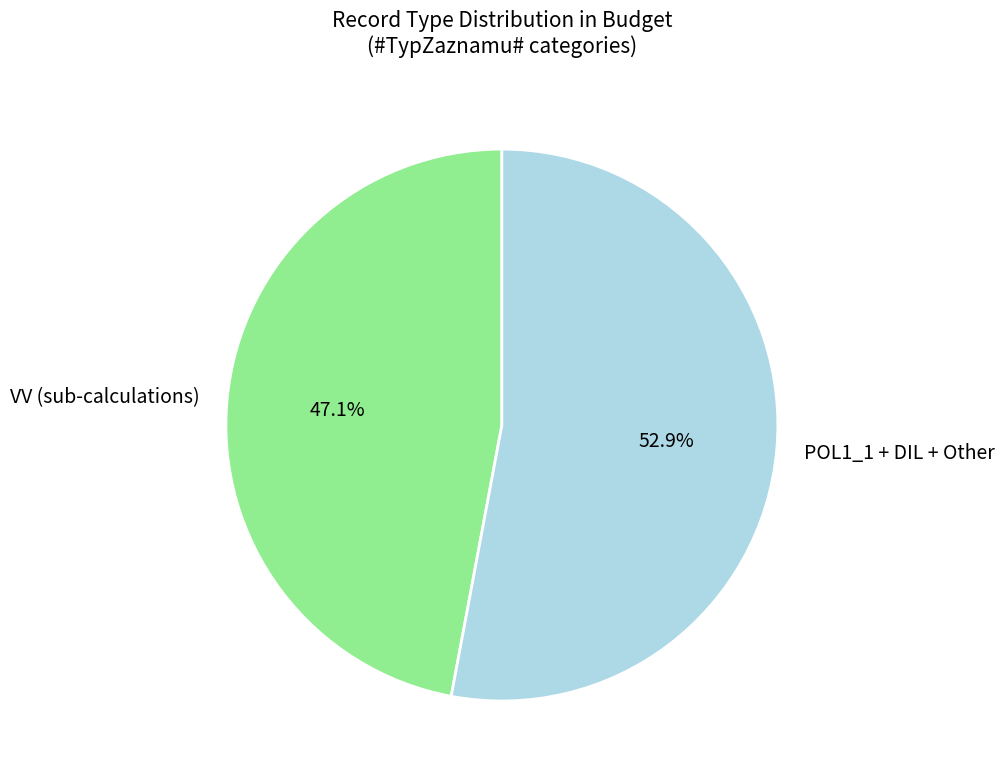

Is there a majority slice in this chart?

Yes